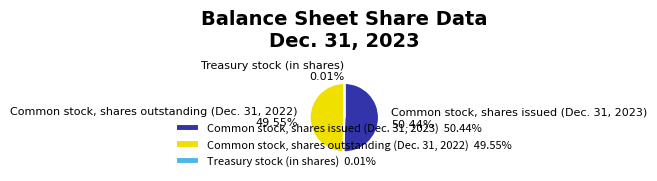

Is there a majority slice in this chart?

Yes